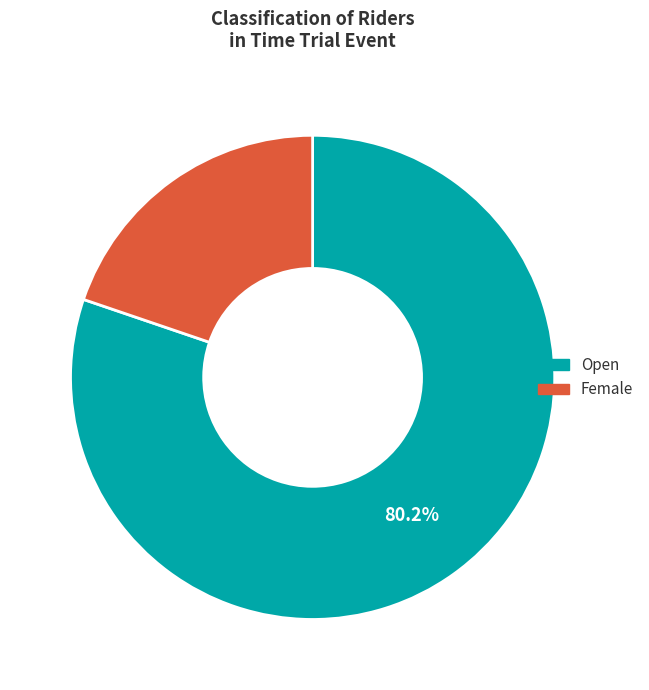

Which slice is the smallest?

Female